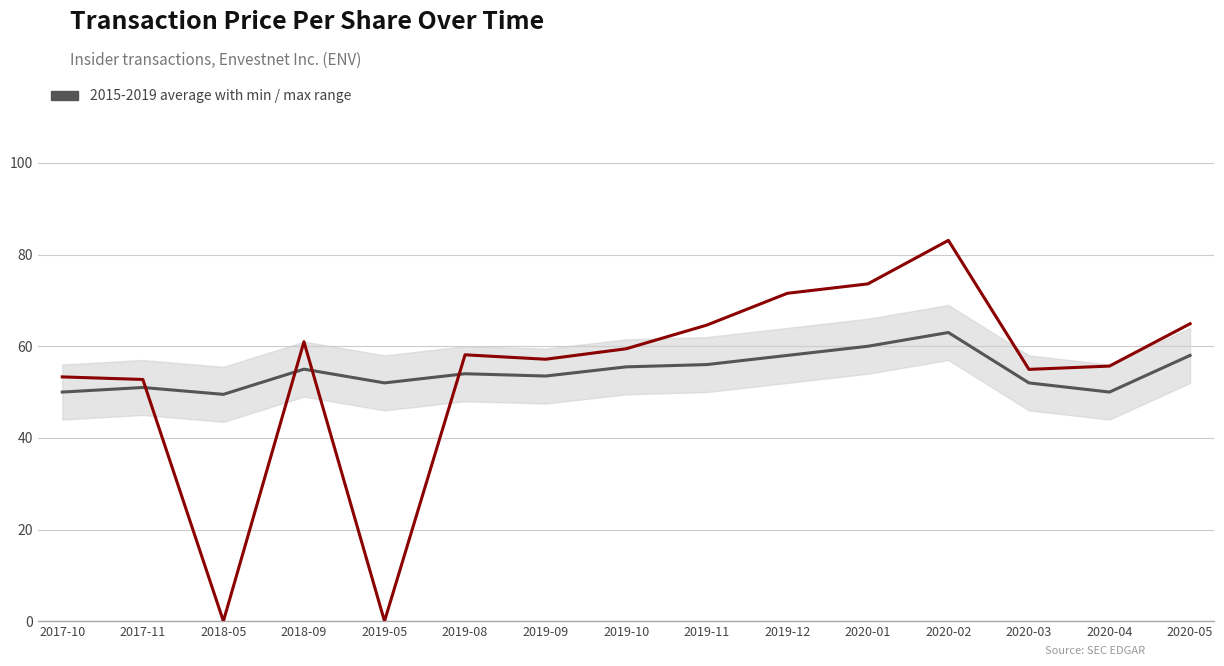

What is the difference between the highest and lowest values at 2018-09?

6.0